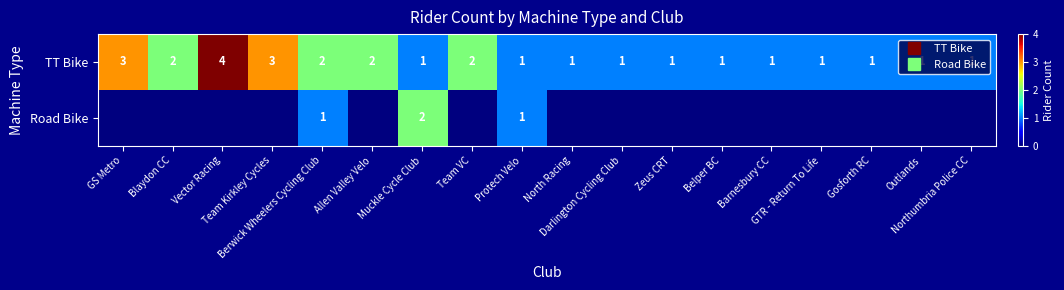

At which label does Road Bike reach its peak?

Muckle Cycle Club